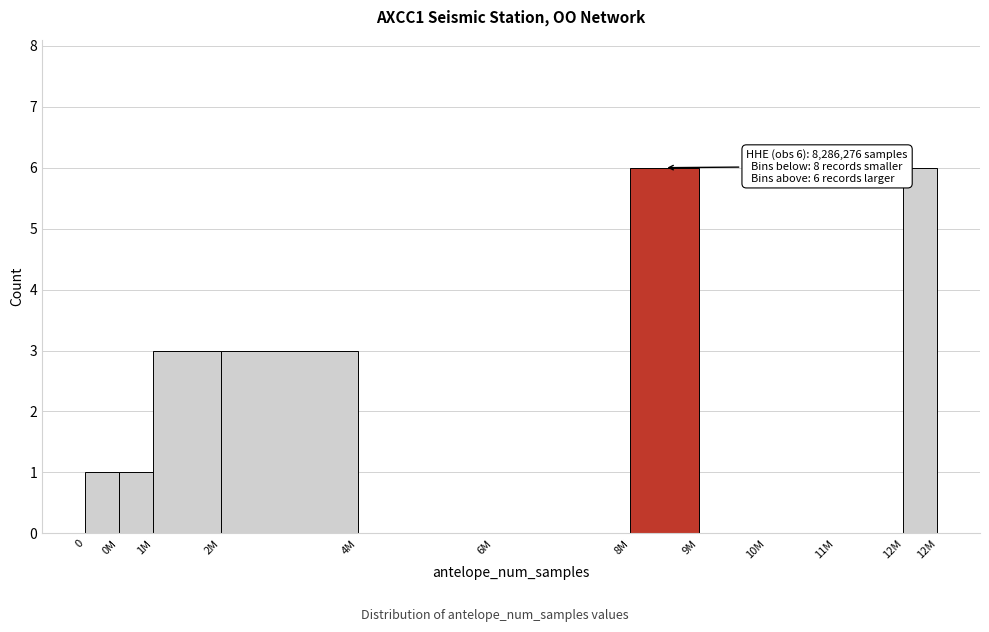

Reading left to right, transcribe all the data shown in this chart.

0=1	0M=1	1M=3	2M=3	4M=0	6M=0	8M=6	9M=0	10M=0	11M=0	12M=6